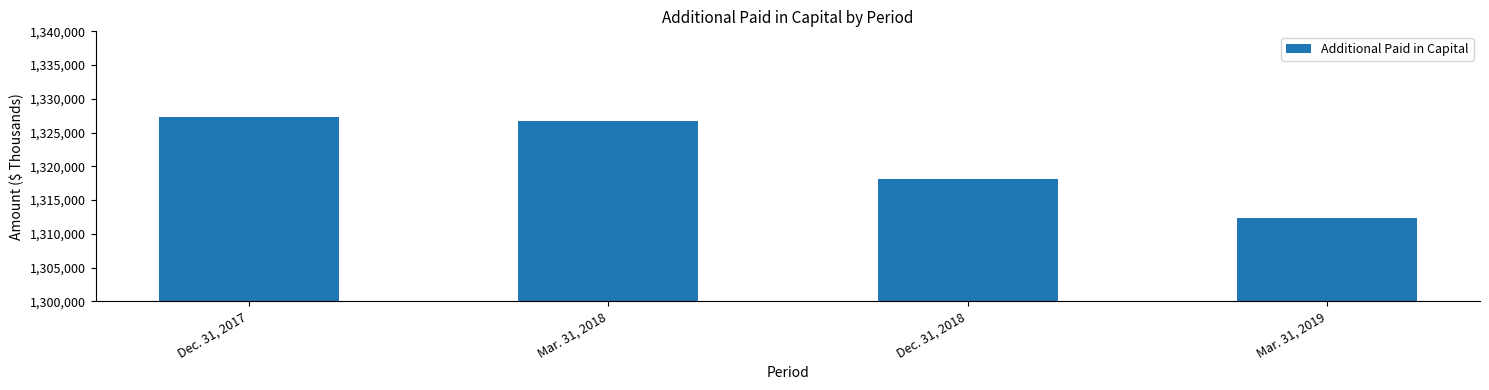

What is the minimum value shown in the chart?

1312371